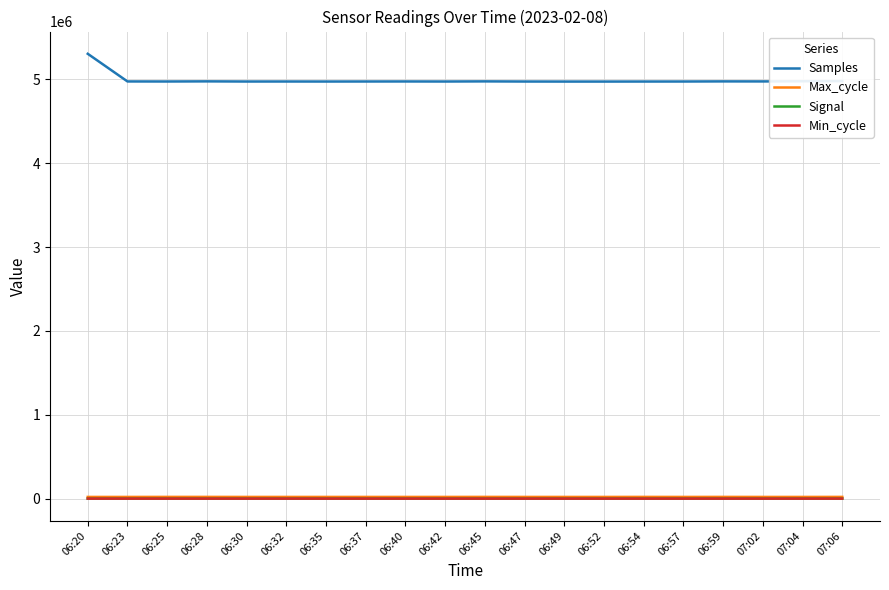

True or false: Max_cycle and Samples cross at least once.

False